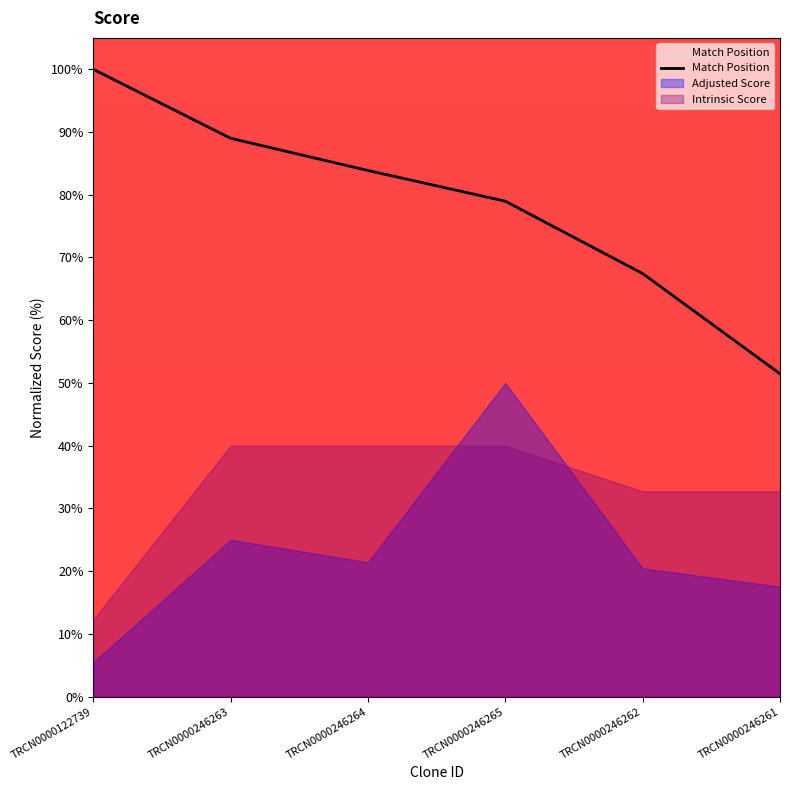

Between TRCN0000246265 and TRCN0000122739, which is larger?

TRCN0000122739